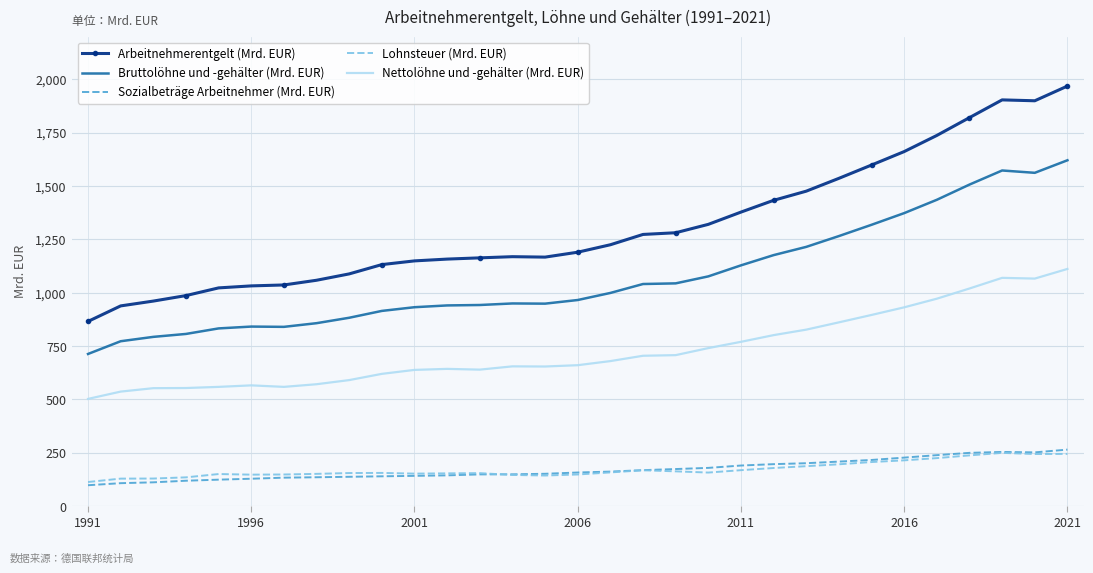

Which series has the largest range (max minus min)?

Arbeitnehmerentgelt (Mrd. EUR)